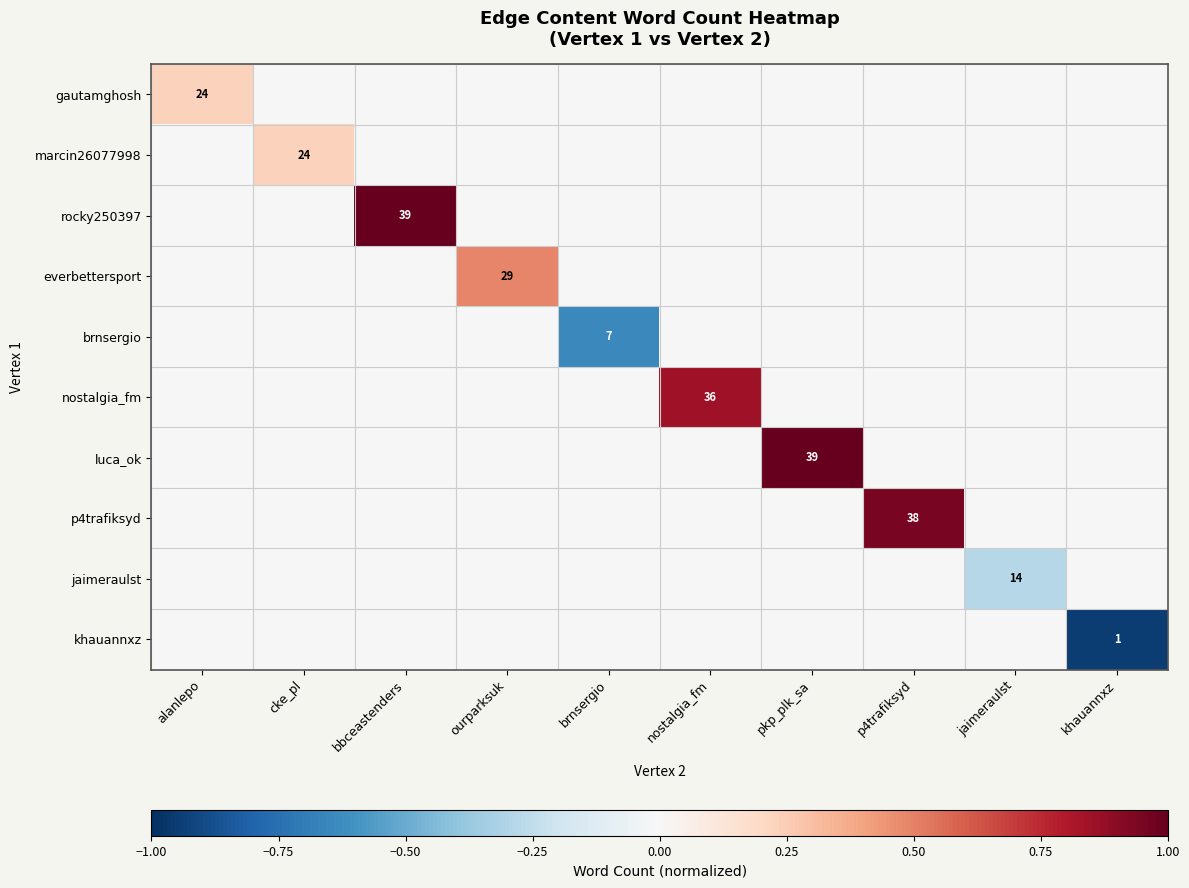

The value of rocky250397 at bbceastenders is 67. True or false?

False